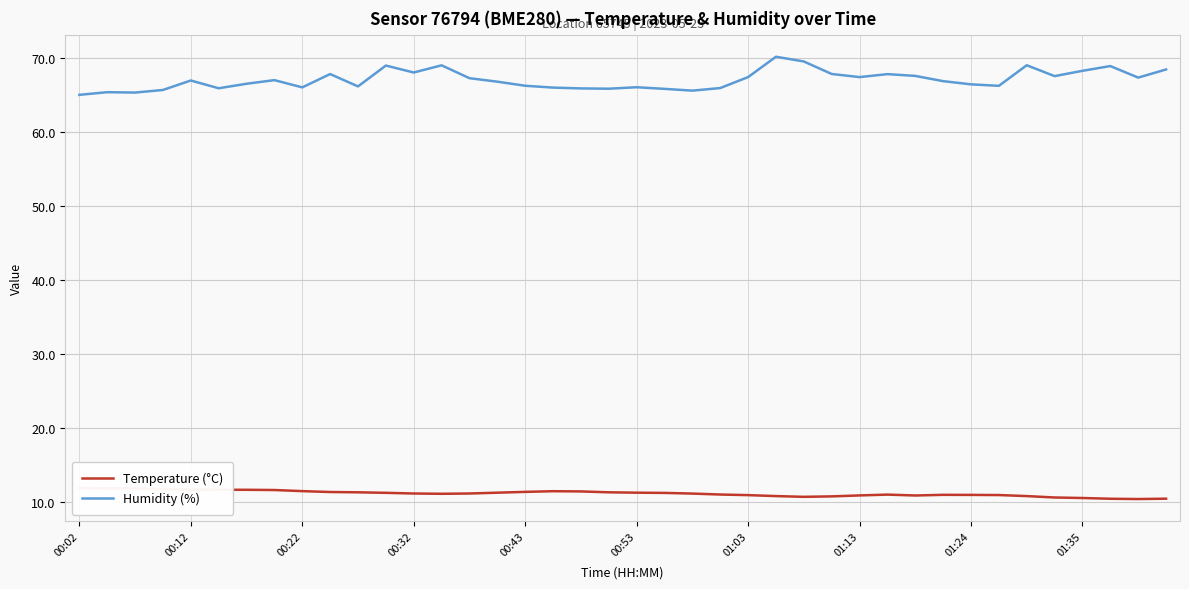

Is this an area chart (filled region under the line)?

No